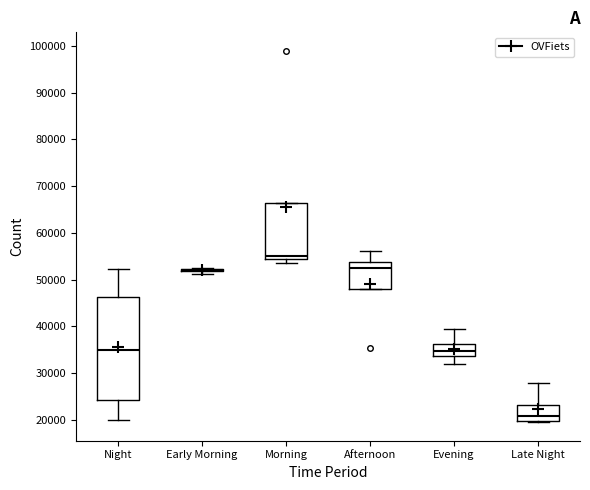

Reading left to right, transcribe this box plot: for each box, give where its median line is, the range the box spans, and where its two whiskers end, as read against the y-axis. The values are not printed on the chart, so give them approximately, as read against the axis.

Night: median 35000, box 24000 to 46000, whiskers 20000 to 52000
Early Morning: box collapsed to a line at 52000, whiskers 51000 to 53000
Morning: median 55000, box 54000 to 66000, whiskers 53000 to 66000
Afternoon: median 52000, box 48000 to 54000, whiskers 48000 to 56000
Evening: median 35000, box 34000 to 36000, whiskers 32000 to 39000
Late Night: median 21000, box 20000 to 23000, whiskers 19000 to 28000